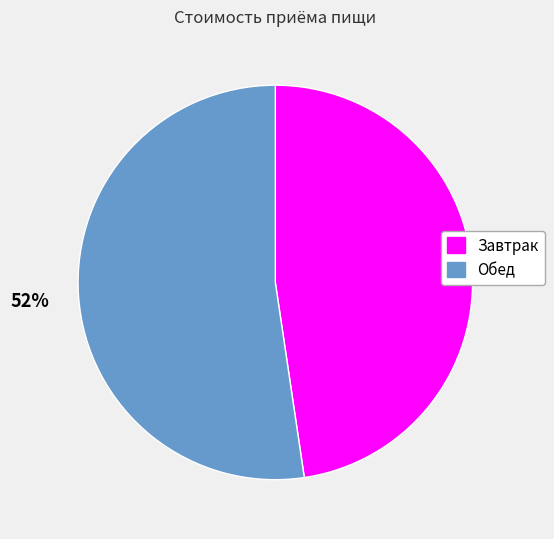

How many segments does this pie chart have?

2